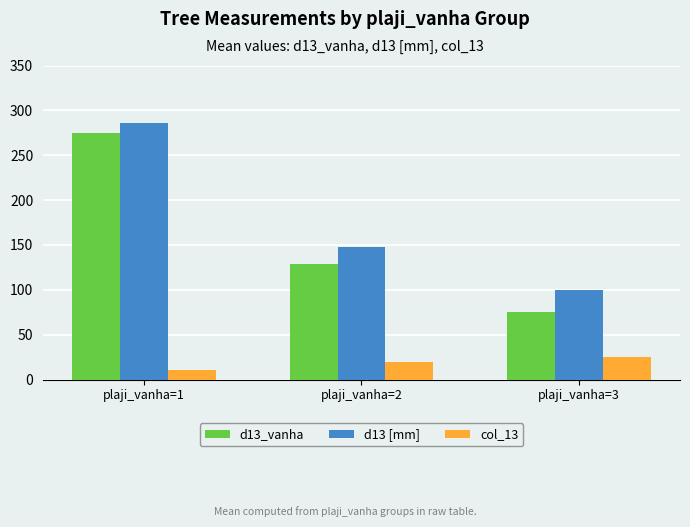

The value of d13_vanha at plaji_vanha=1 is 91.7. True or false?

False